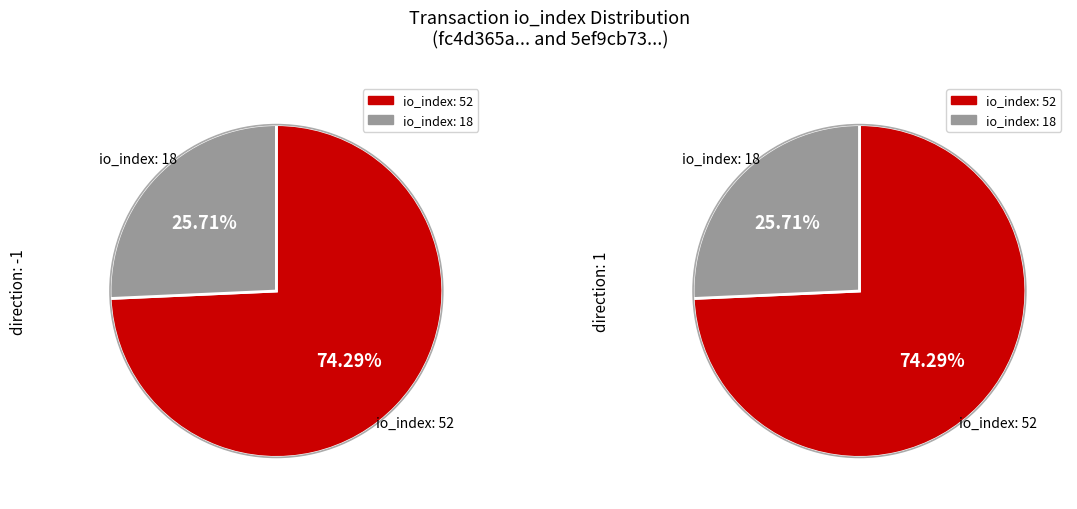

Is the sum of io_index: 18 and io_index: 52 greater than half?

Yes